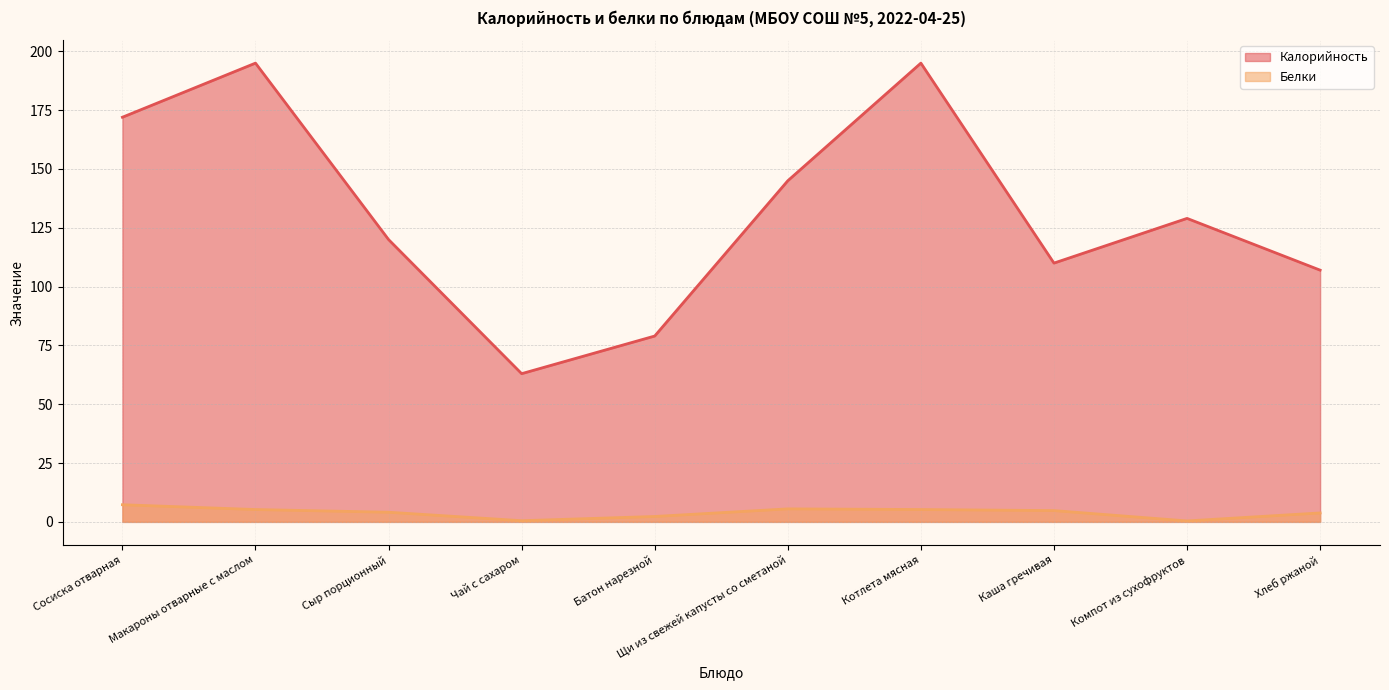

Reading left to right, transcribe all the data shown in this chart.

Калорийность: 172.0	195.0	120.0	63.0	79.0	145.0	195.0	110.0	129.0	107.0
Белки: 7.3	5.2	4.1	0.5	2.3	5.5	5.2	4.8	0.4	3.8